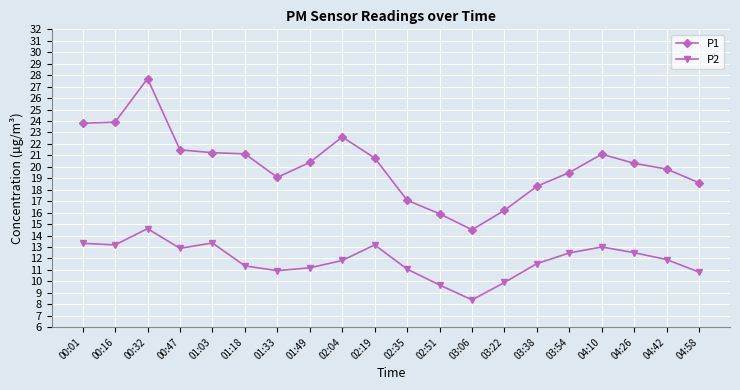

True or false: P2 and P1 intersect in this chart.

False